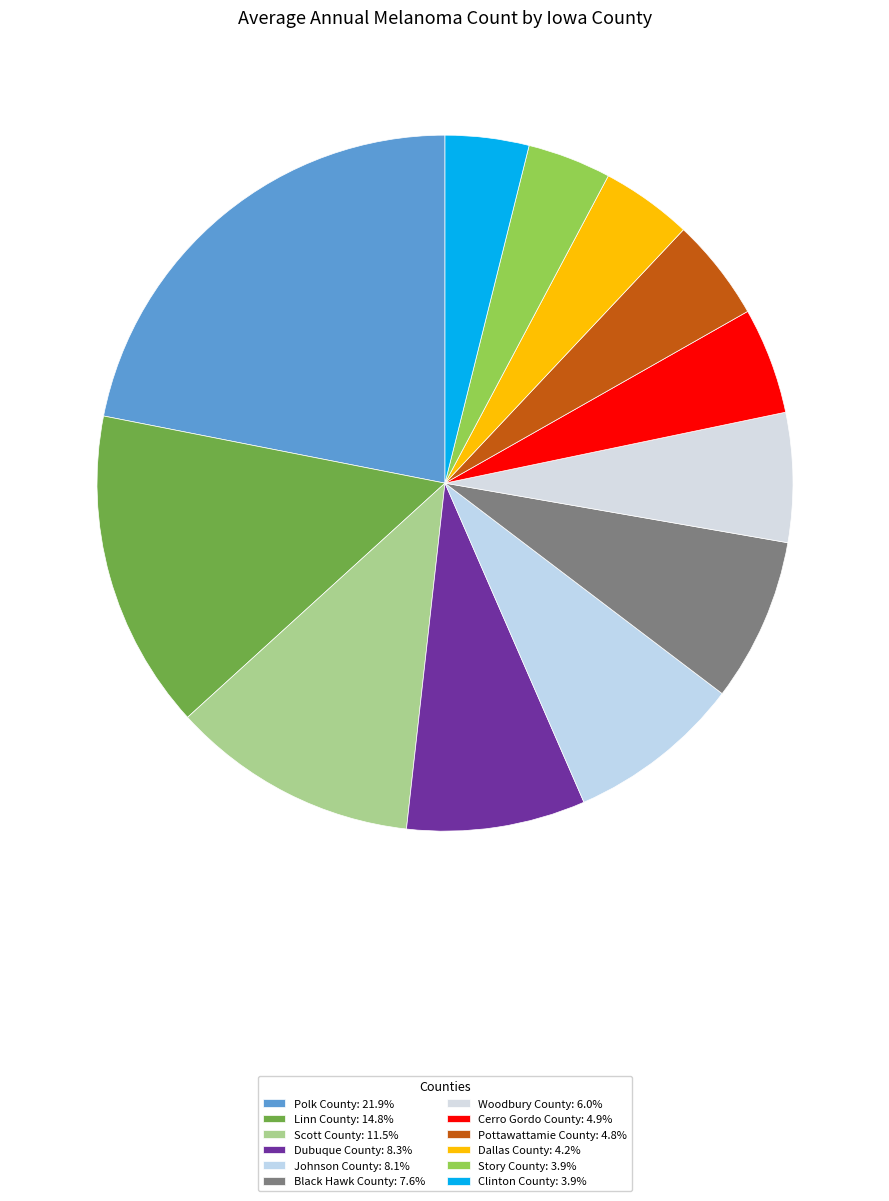

What is the smallest slice in the pie chart?

Story County